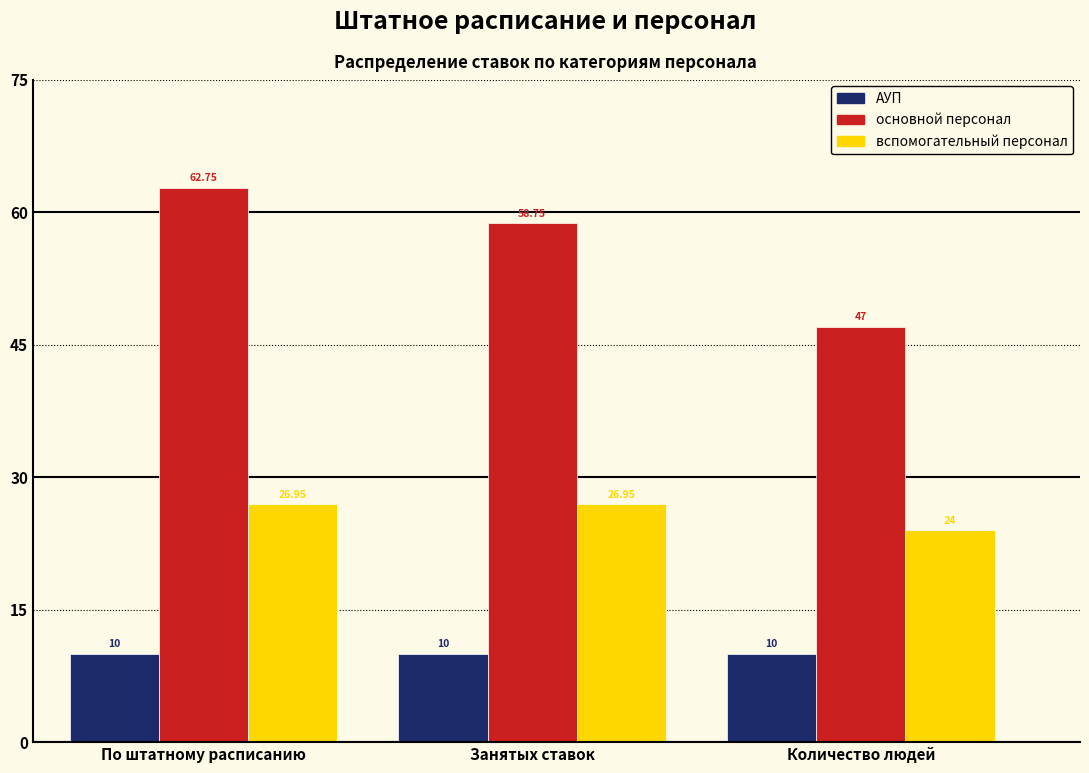

What is the sum of the АУП values at Занятых ставок and По штатному расписанию?

20.0